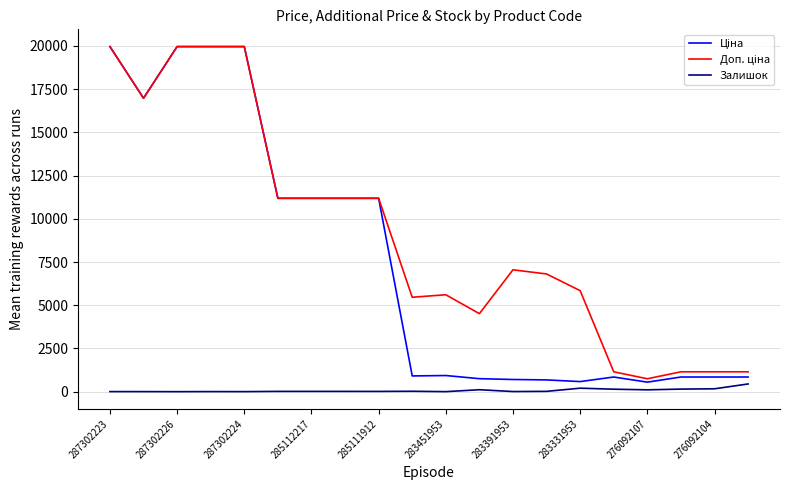

What is the maximum value shown in the chart?

19964.2